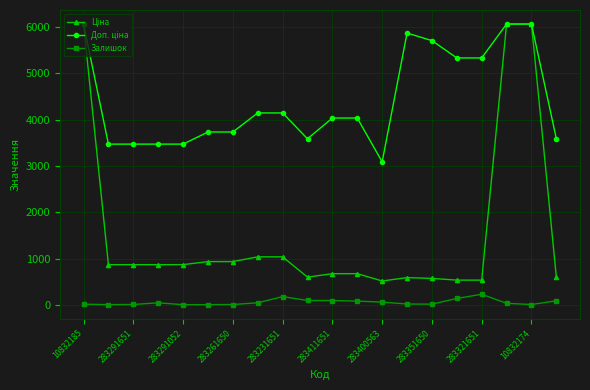

At how many categories does at least one series exceed 2290?

20